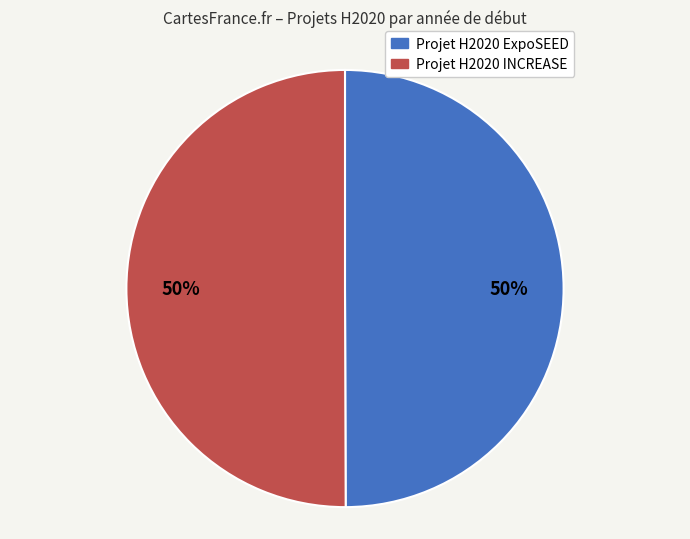

True or false: Projet H2020 ExpoSEED accounts for 36% of the total.

False